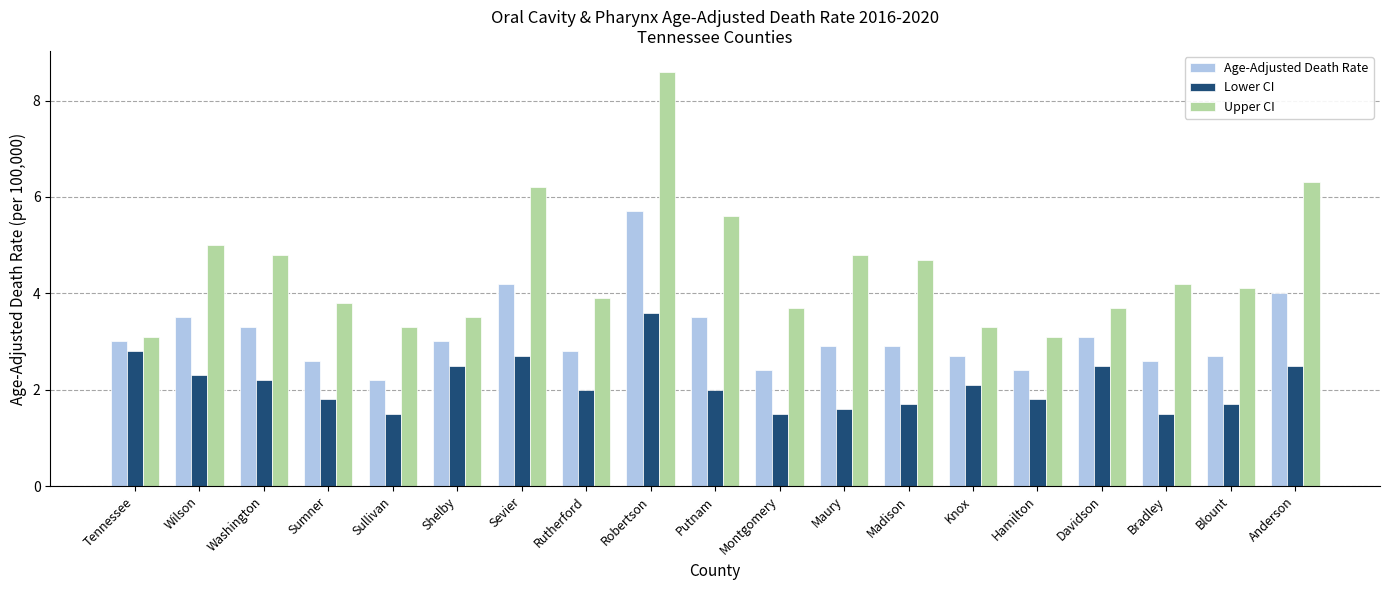

True or false: Upper CI has a value of 4.1 at Blount.

True